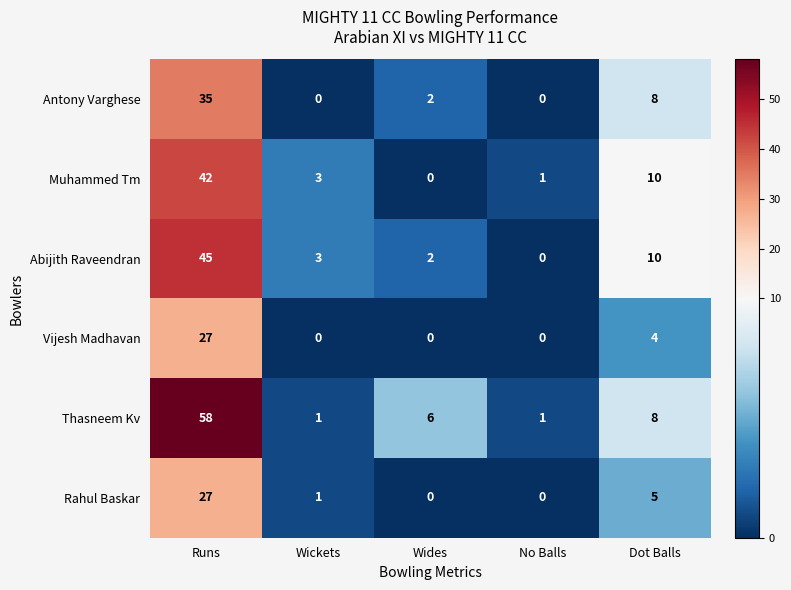

Between Runs and Dot Balls, which series saw the biggest shift?

Thasneem Kv